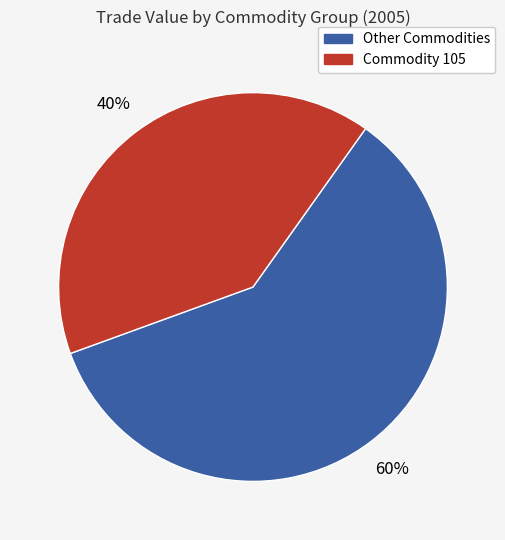

Does Other Commodities account for over 50% of the chart?

Yes